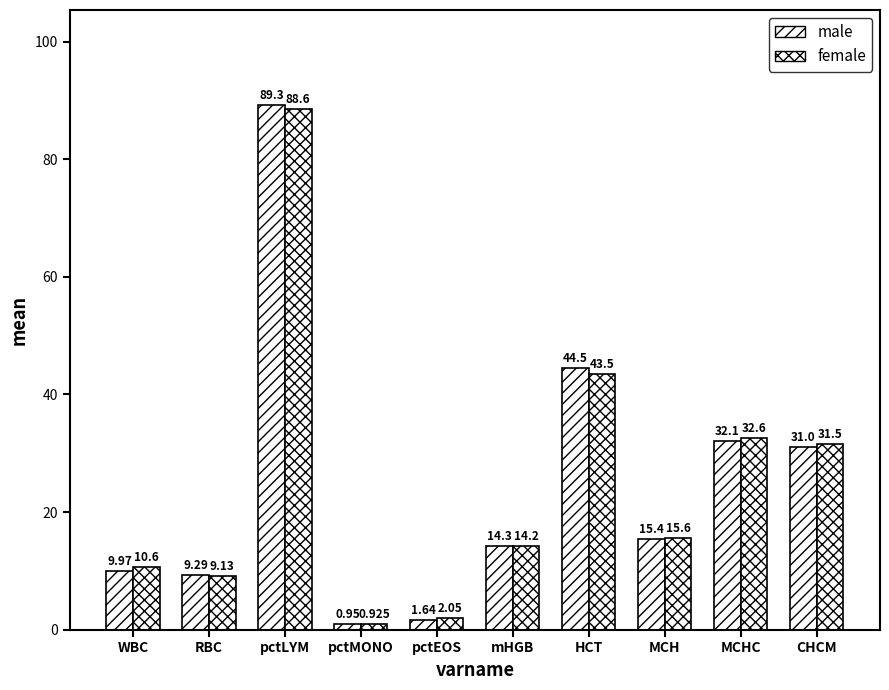

Which series has the largest total across all categories?

female